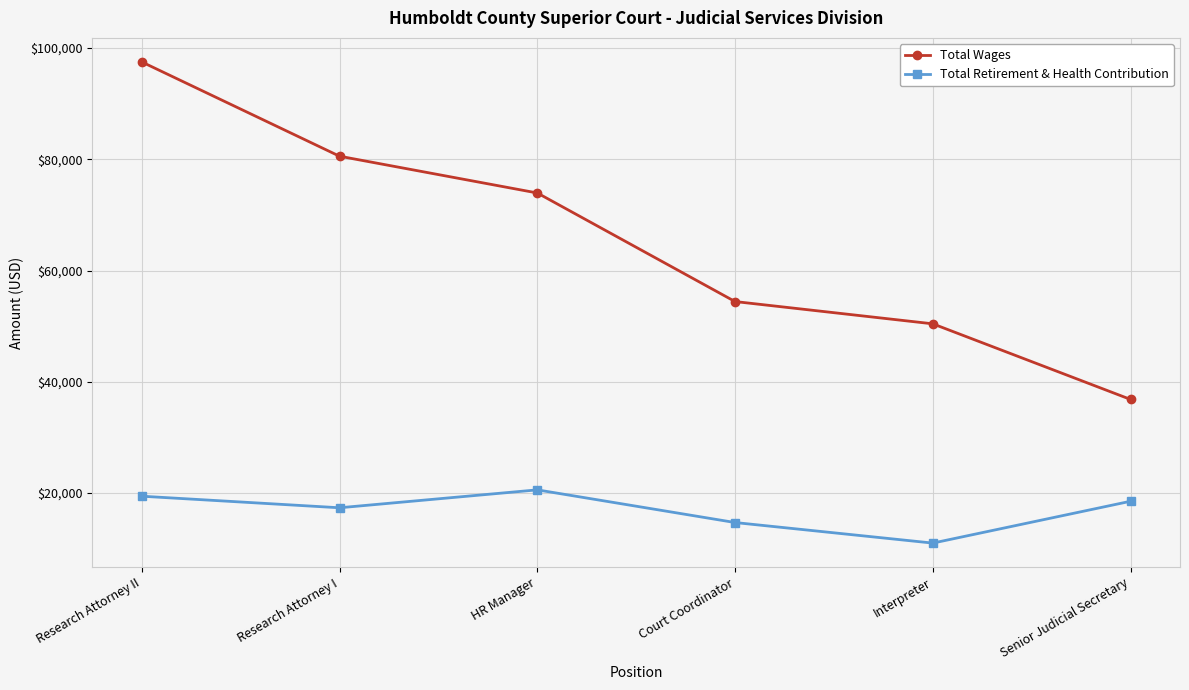

The Total Wages series shows 143462 at Research Attorney I. True or false?

False